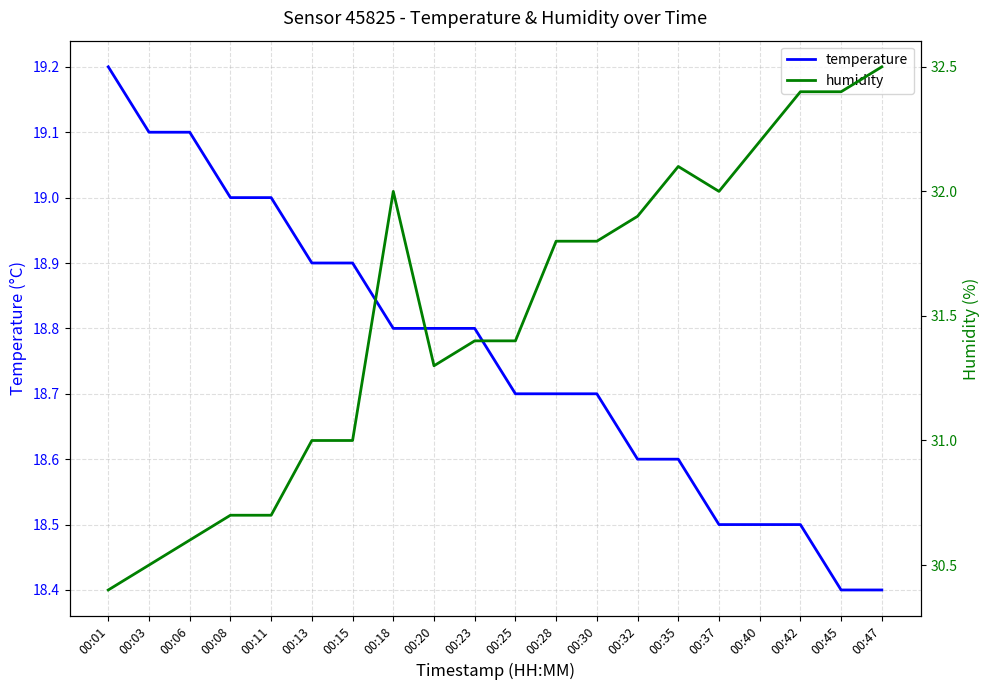

How many values in the humidity series are below 31?

5